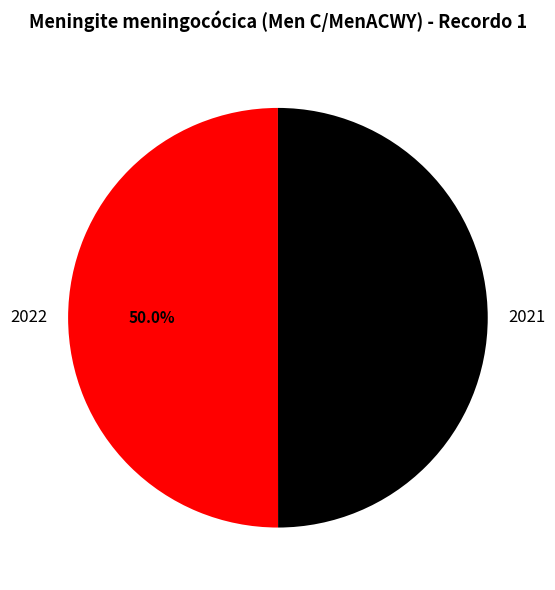

The 2022 slice represents 50% of the pie. True or false?

True